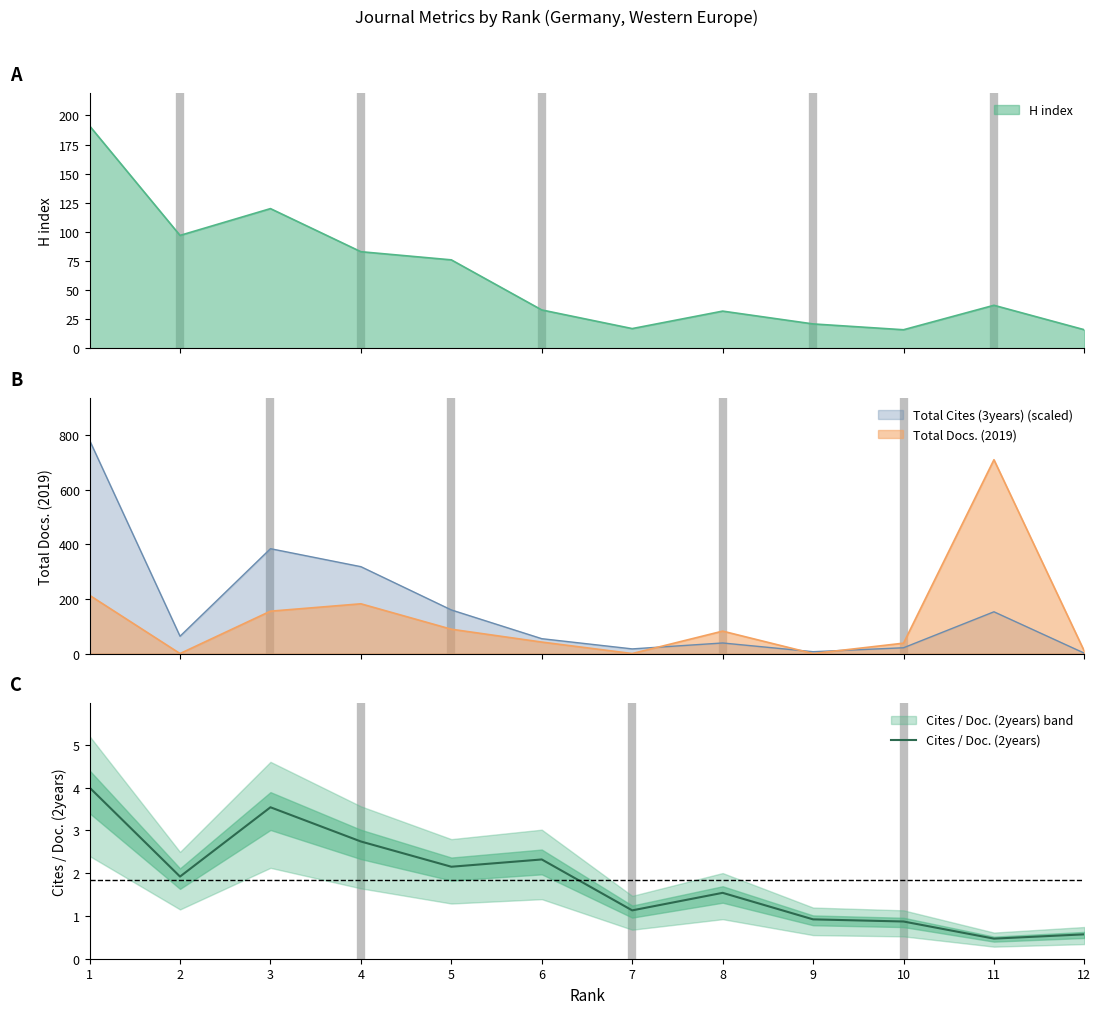

How many values are below 1?

4